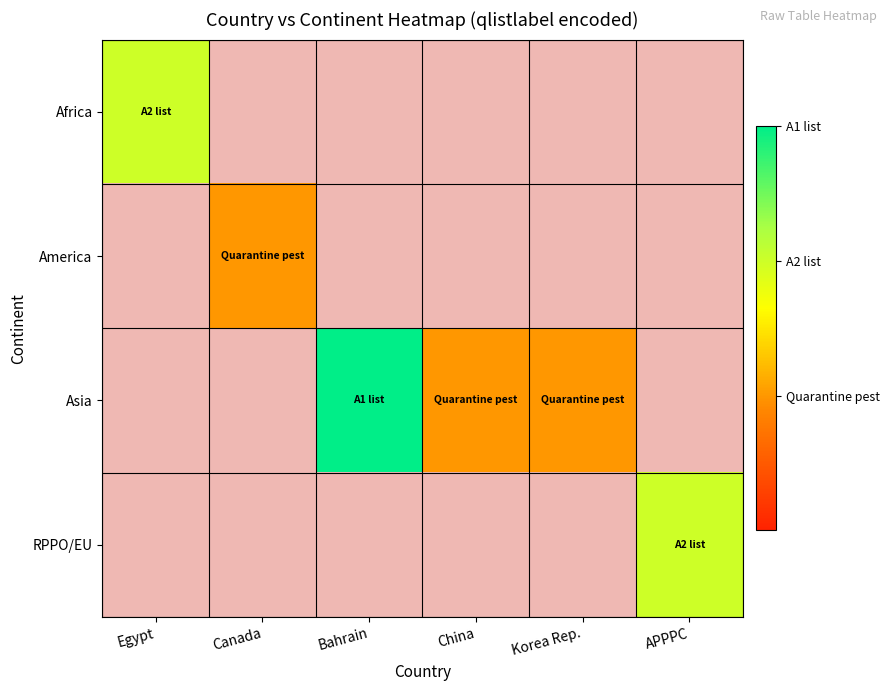

How many distinct data groups are displayed?

4